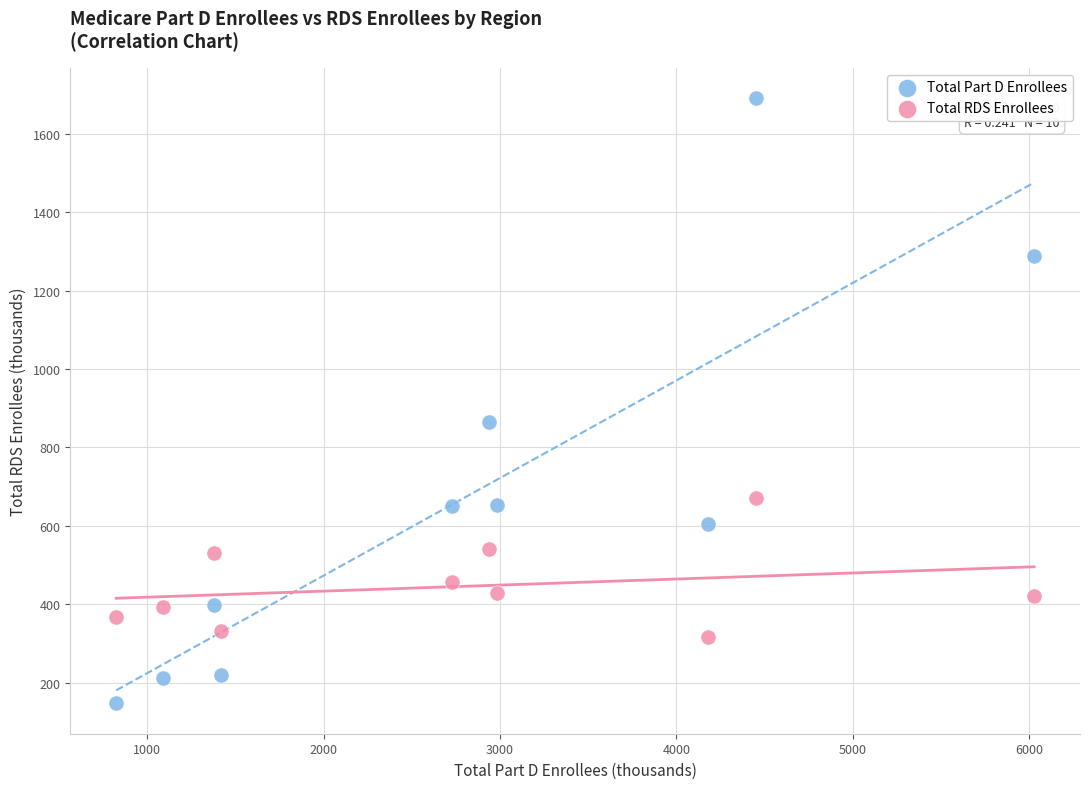

Which series contains the highest Y value?

Total Part D Enrollees